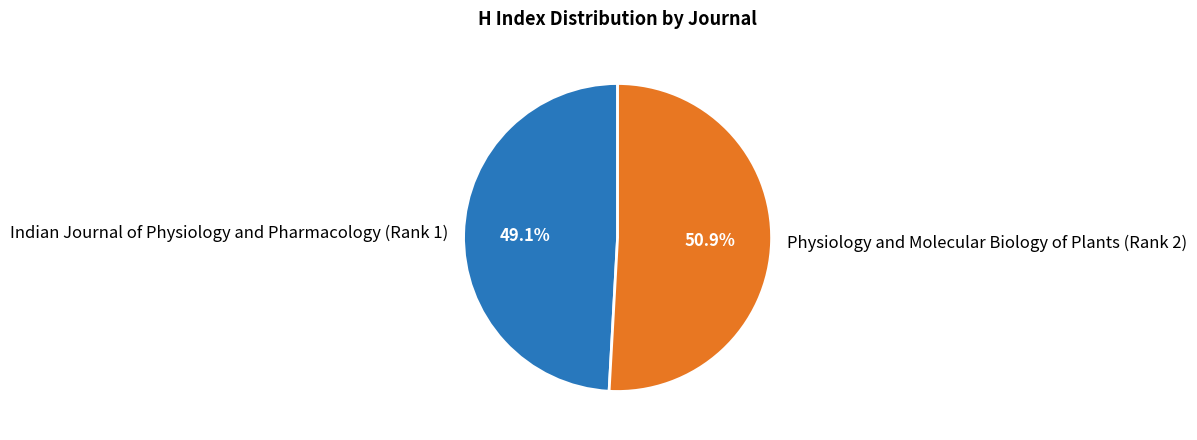

Approximately how many times larger is the value at Indian Journal of Physiology and Pharmacology (Rank 1) compared to Physiology and Molecular Biology of Plants (Rank 2)?

1.0